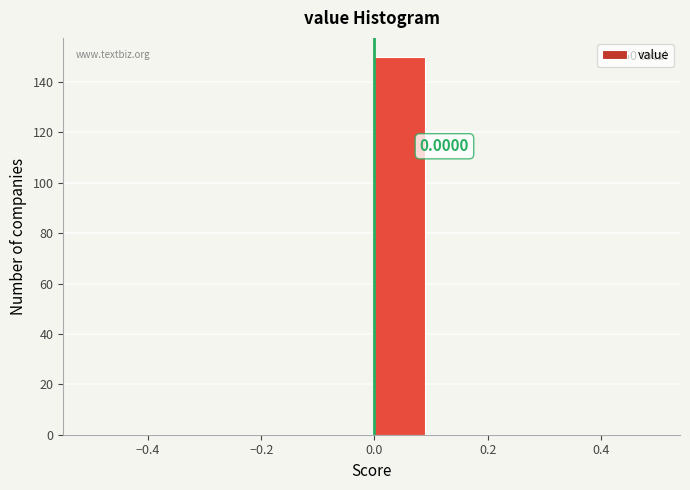

Over which range of the x-axis is the bar tallest?

0.0 to 0.1